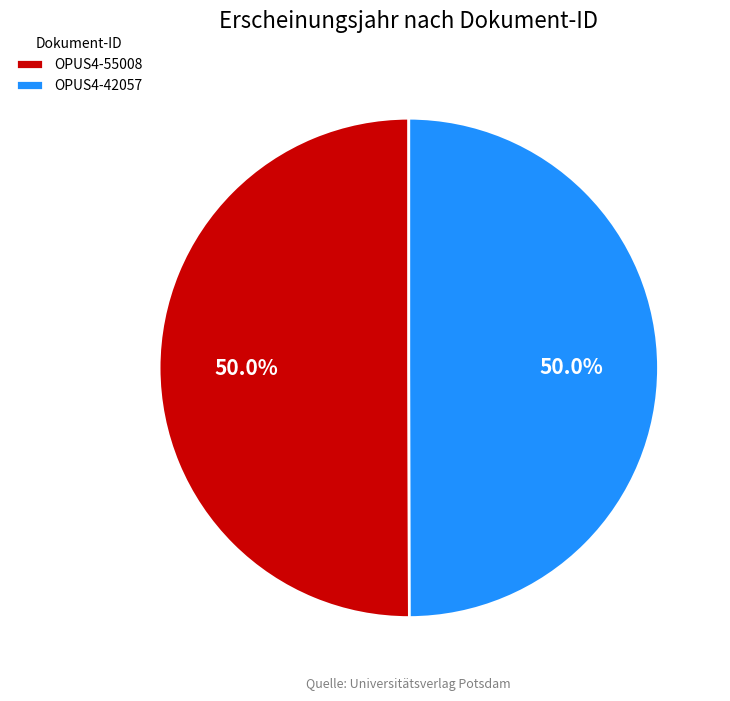

How many slices are in this pie chart?

2